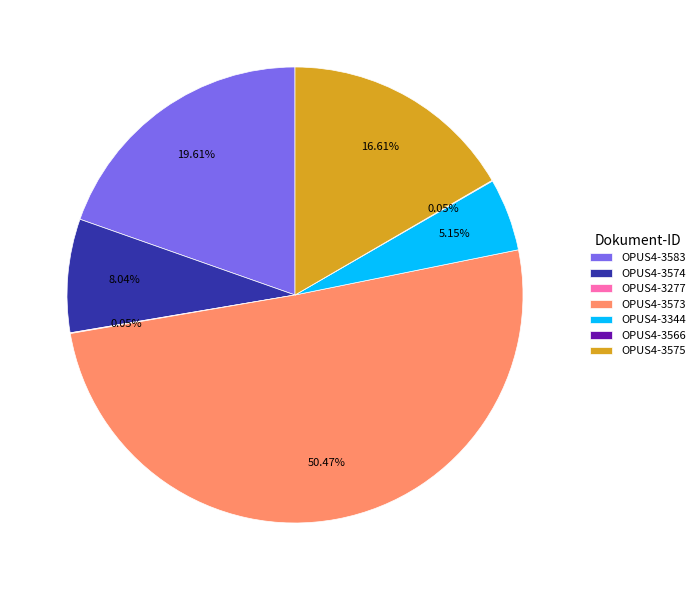

What is the largest slice in the pie chart?

OPUS4-3573